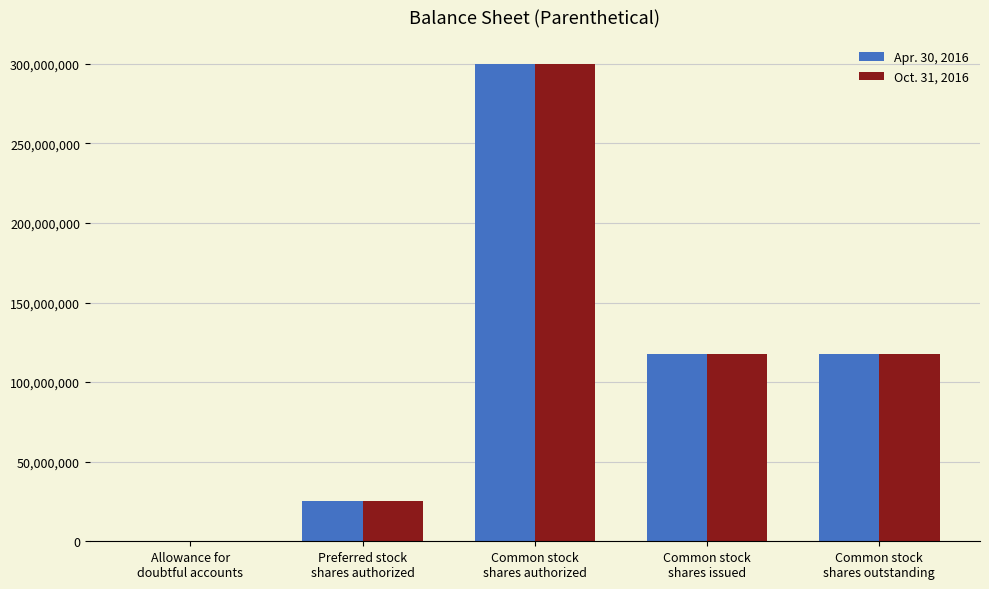

Reading right to left, what are all the values shown in this chart?

Apr. 30, 2016: 117611170	117611170	300000000	25000000	182030
Oct. 31, 2016: 117611170	117611170	300000000	25000000	0